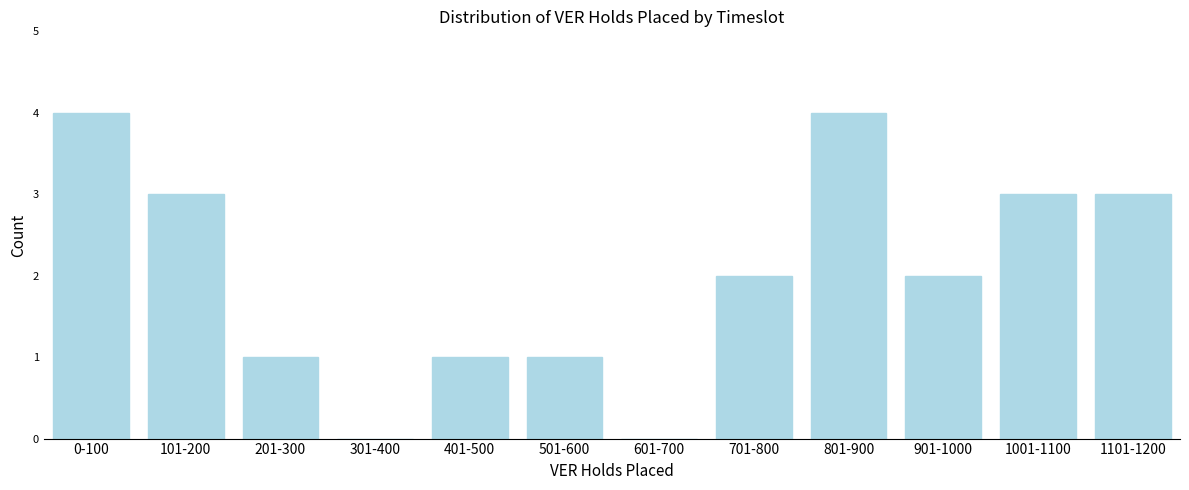

Reading right to left, extract all data points from this chart.

1101-1200=3	1001-1100=3	901-1000=2	801-900=4	701-800=2	601-700=0	501-600=1	401-500=1	301-400=0	201-300=1	101-200=3	0-100=4